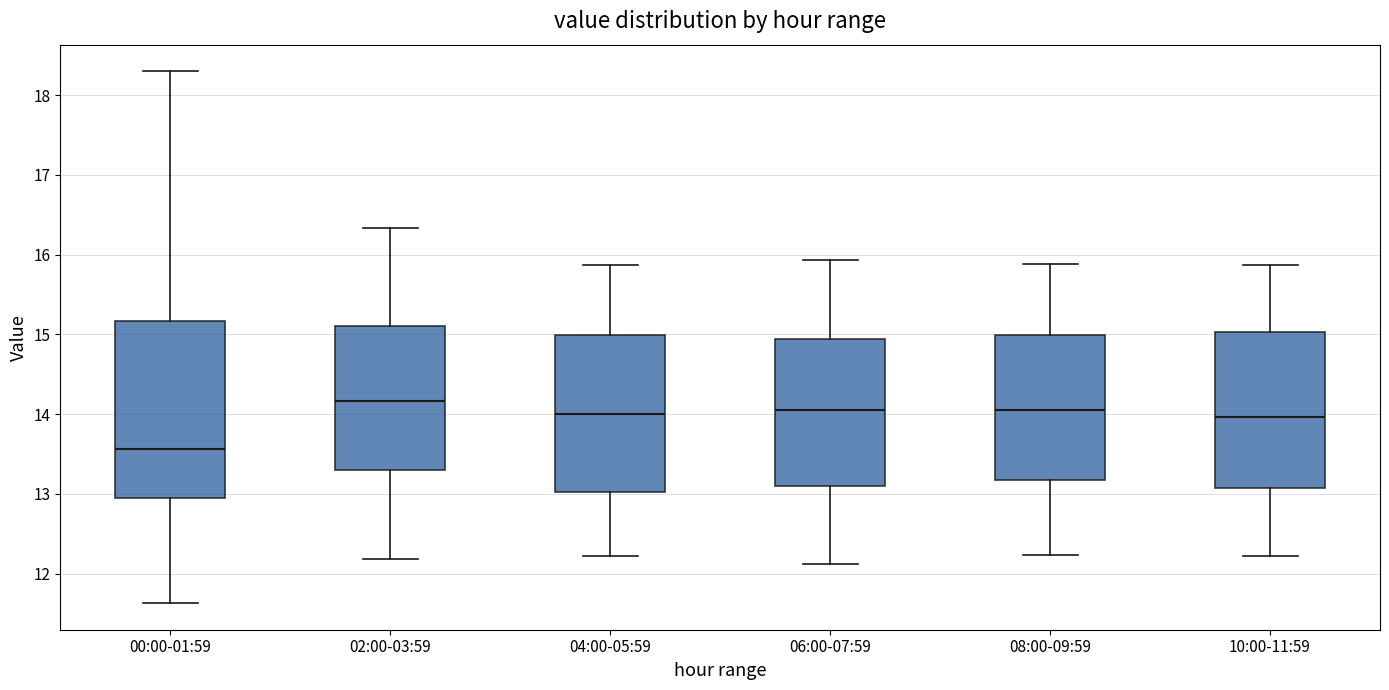

Where does the lower whisker of the box for 02:00-03:59 end on the y-axis? The values are not printed on the chart, so give them approximately, as read against the axis.

12.2